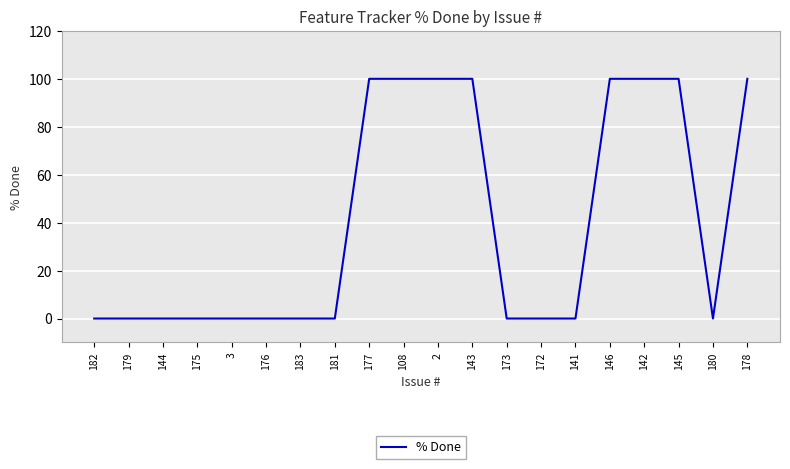

What is the maximum value shown in the chart?

100